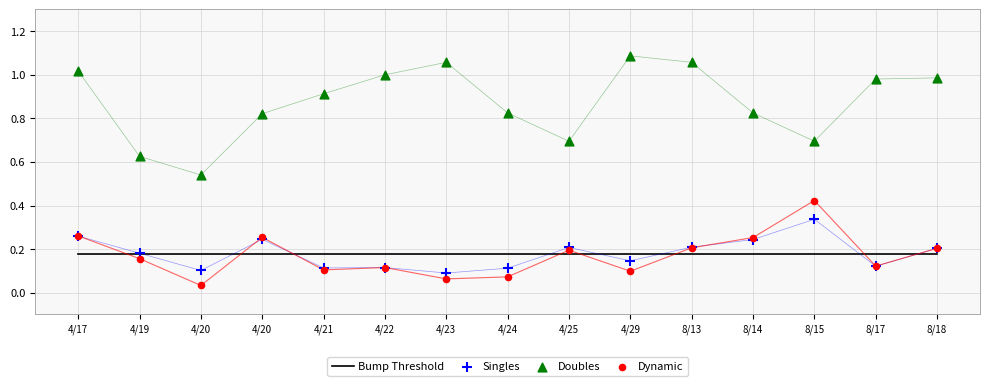

At how many categories does at least one series exceed 0?

15